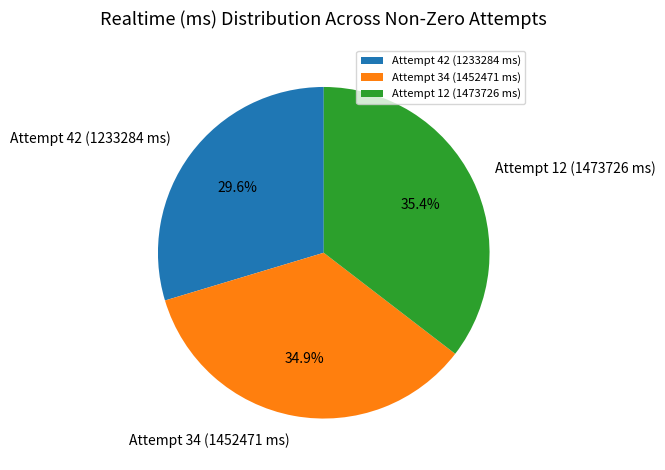

Is the sum of Attempt 42 (1233284 ms) and Attempt 34 (1452471 ms) greater than half?

Yes